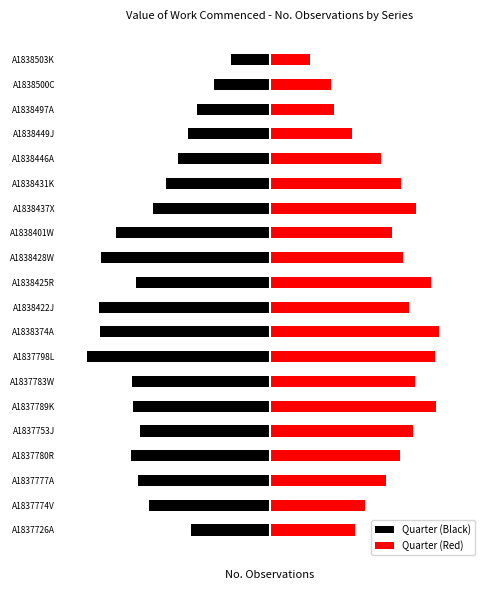

Reading left to right, list all the values displayed in this chart.

Quarter (Black): -74.1	-113.6	-123.5	-130.0	-121.5	-128.4	-129.6	-170.9	-158.7	-160.3	-125.3	-158.1	-144.0	-109.8	-97.5	-86.4	-76.8	-68.3	-52.8	-36.1
Quarter (Red): 79.6	89.3	108.3	121.2	133.7	155.5	135.9	154.7	158.3	130.4	151.0	124.9	113.8	136.3	122.9	104.3	76.8	59.6	56.9	37.8